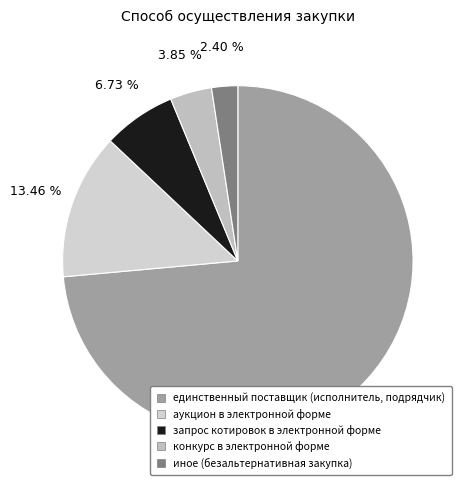

To the nearest percent, what is the average slice percentage?

20%